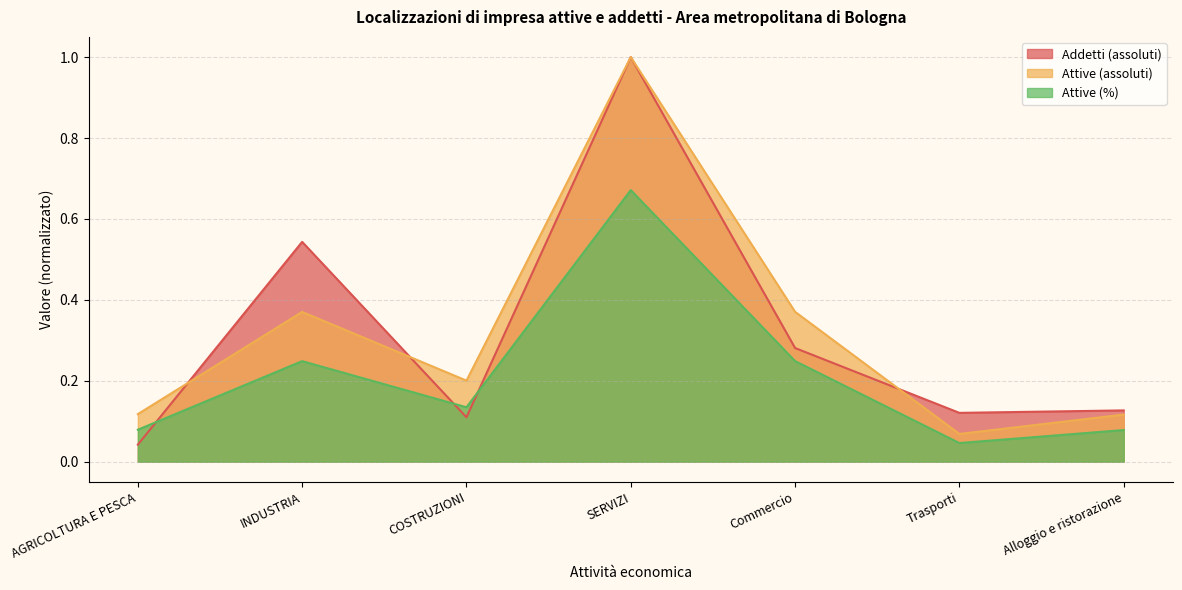

How many lines are shown in the chart?

3